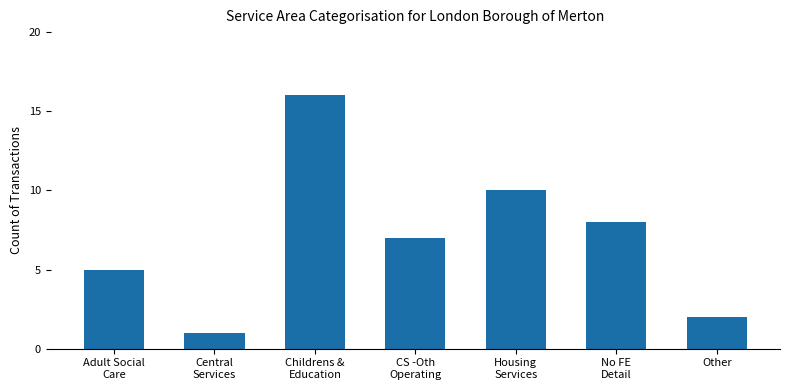

Reading left to right, list all the values displayed in this chart.

Adult Social
Care=5	Central
Services=1	Childrens &
Education=16	CS -Oth
Operating=7	Housing
Services=10	No FE
Detail=8	Other=2